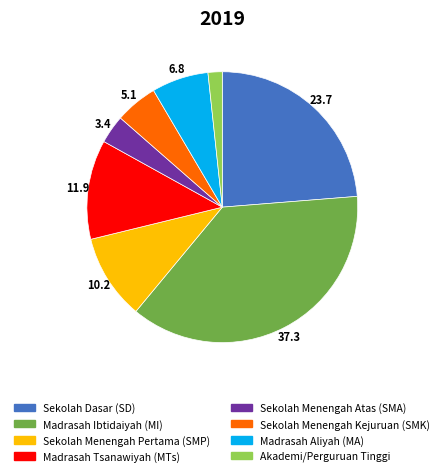

Is there a majority slice in this chart?

No